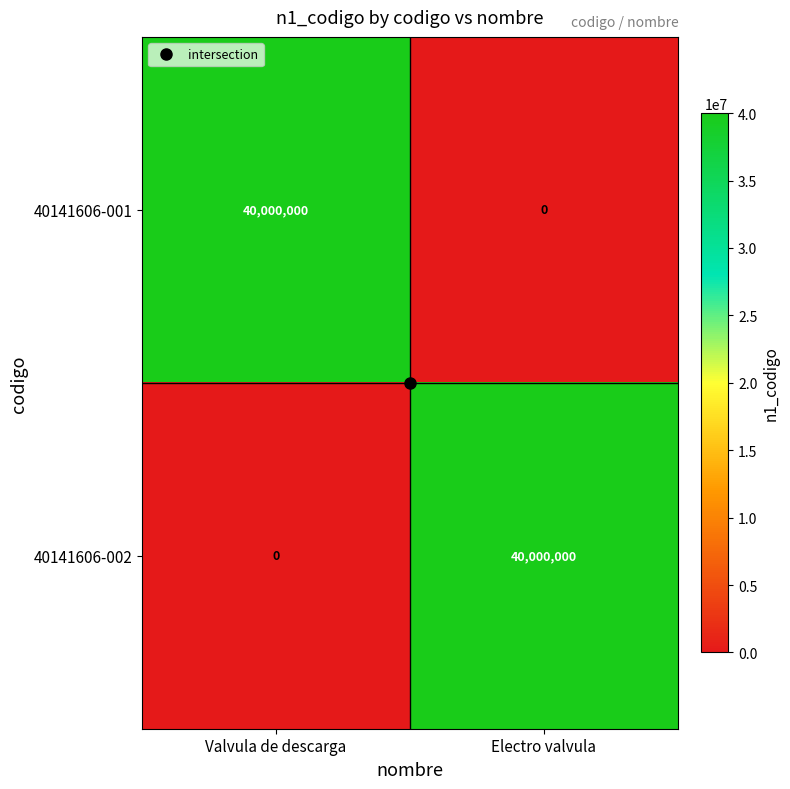

What is the average value of the 40141606-002 series?

20000000